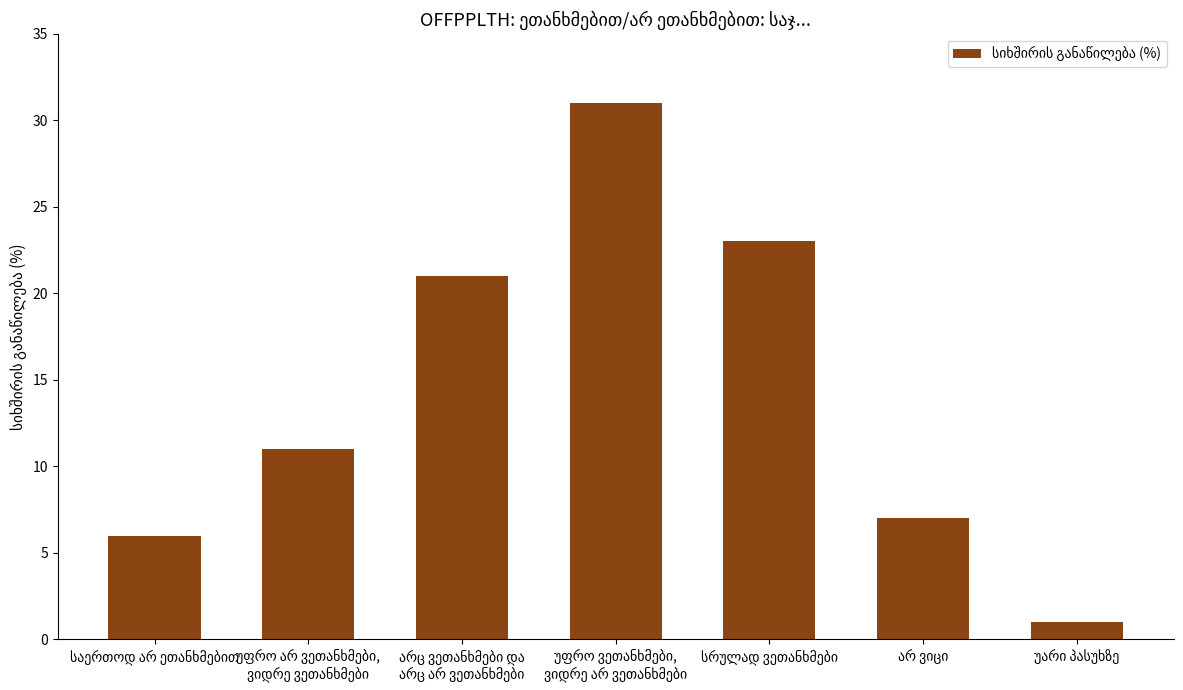

What is the value of the 4th bar from the left?

31